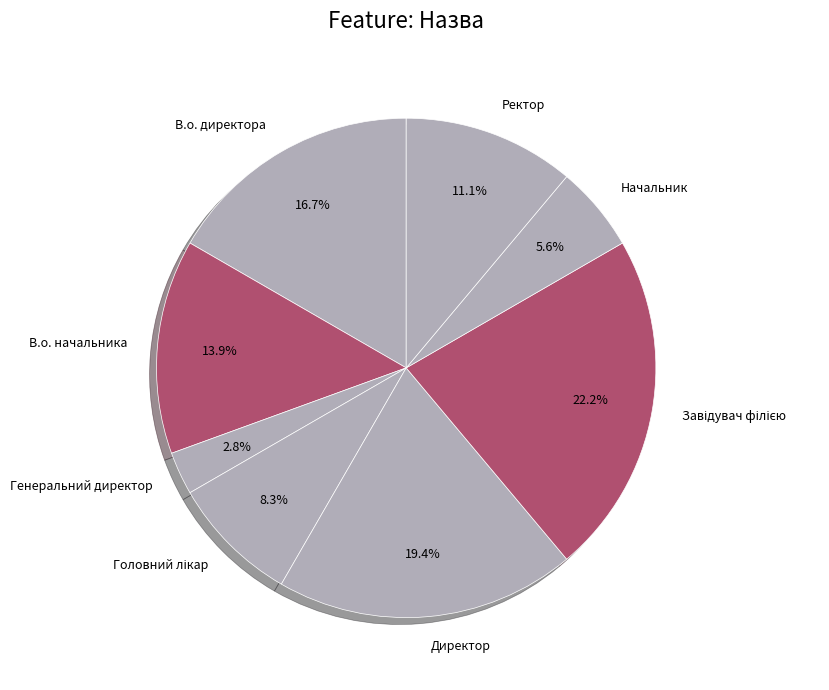

The В.о. директора slice represents 17% of the pie. True or false?

True